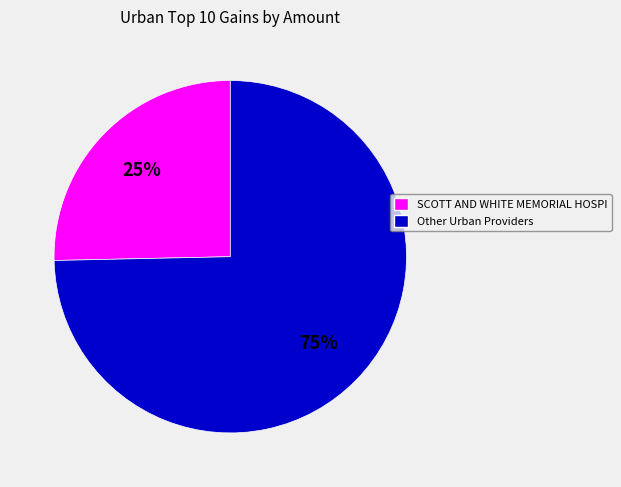

To the nearest percent, what is the average slice percentage?

50%